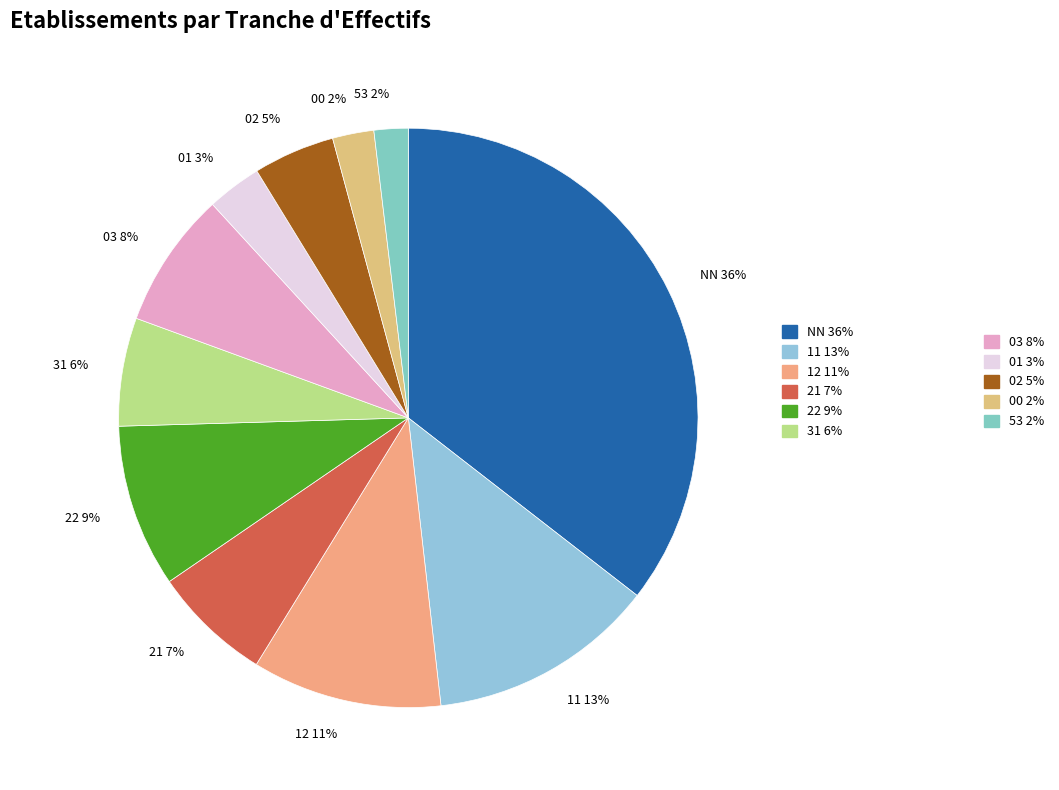

Which has a higher value, 53 or 01?

01